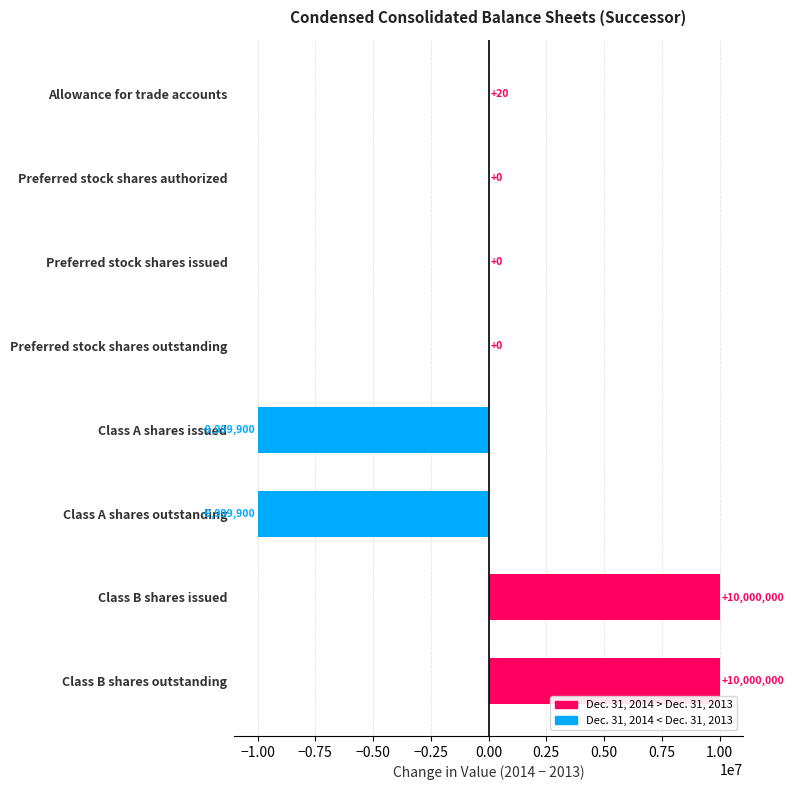

How many data points does each series have?

8